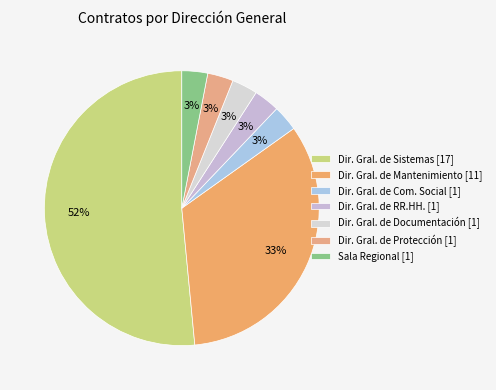

Count the number of slices in the pie.

7